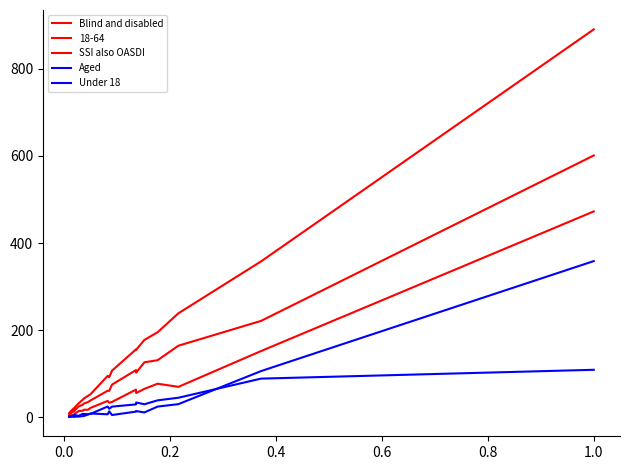

Is this an area chart (filled region under the line)?

No